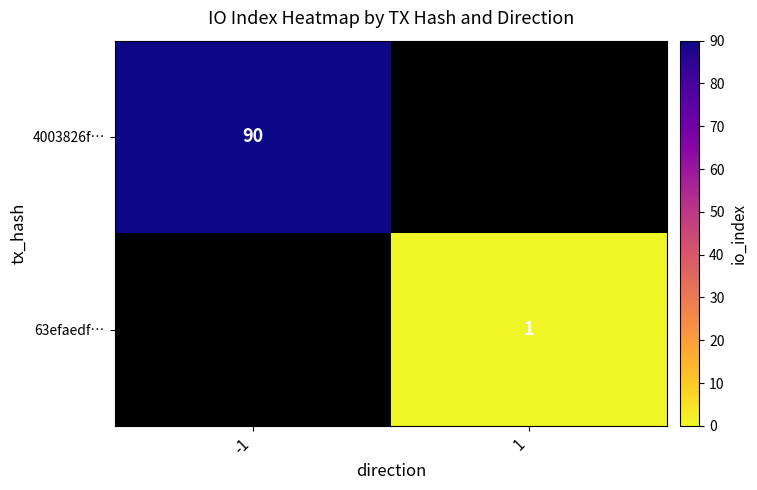

Is it true that 4003826f… equals 141 at -1?

False